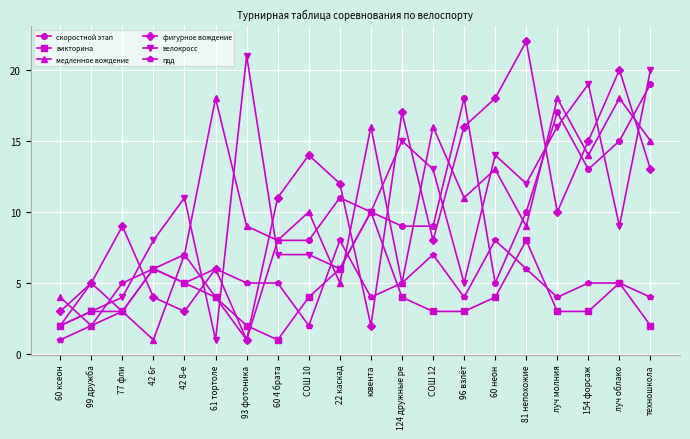

What is the sum of the викторина values at 81 непохожие and луч облако?

13